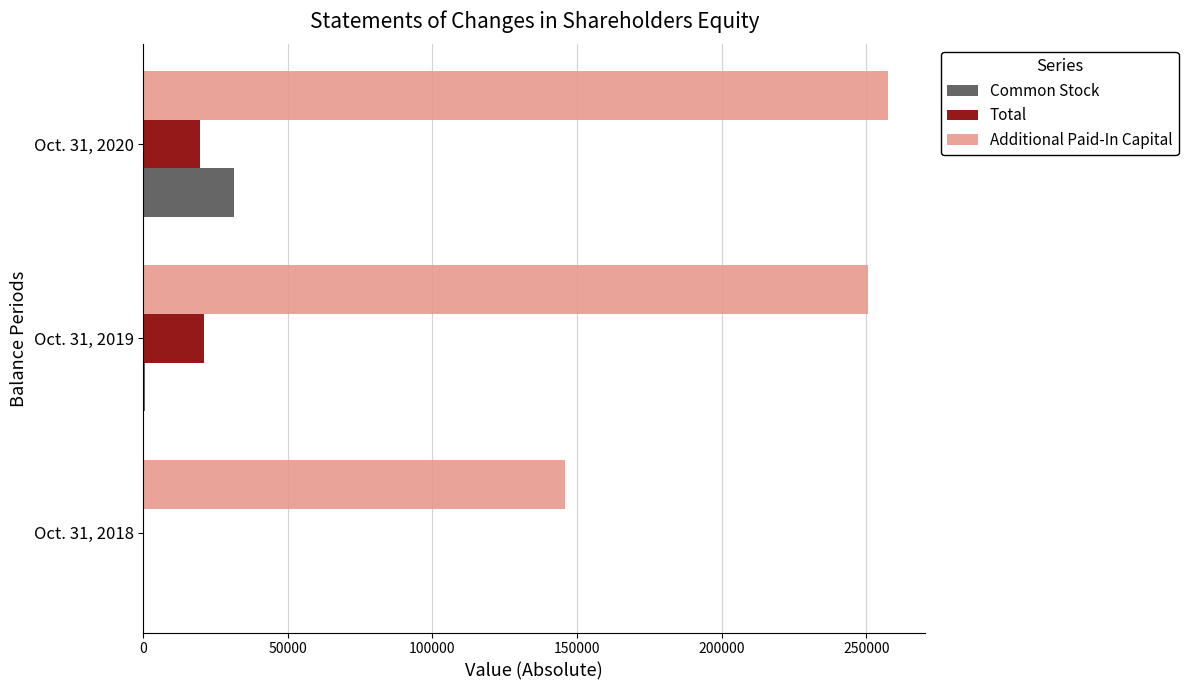

What is the maximum value for Total?

21097